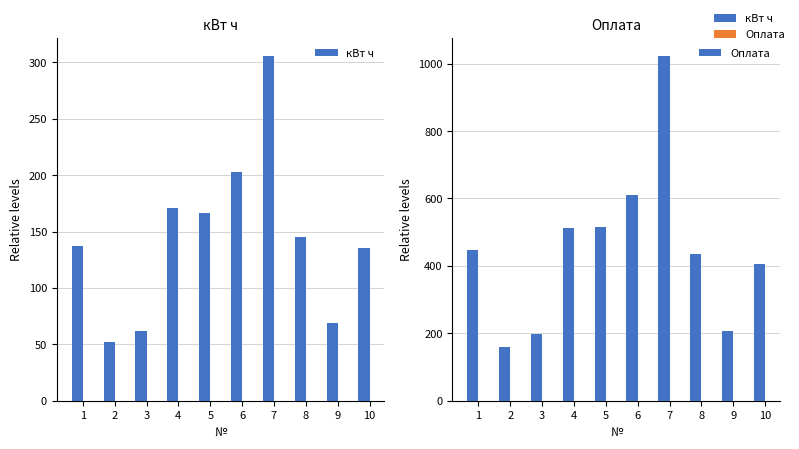

How many categories are shown in the chart?

10